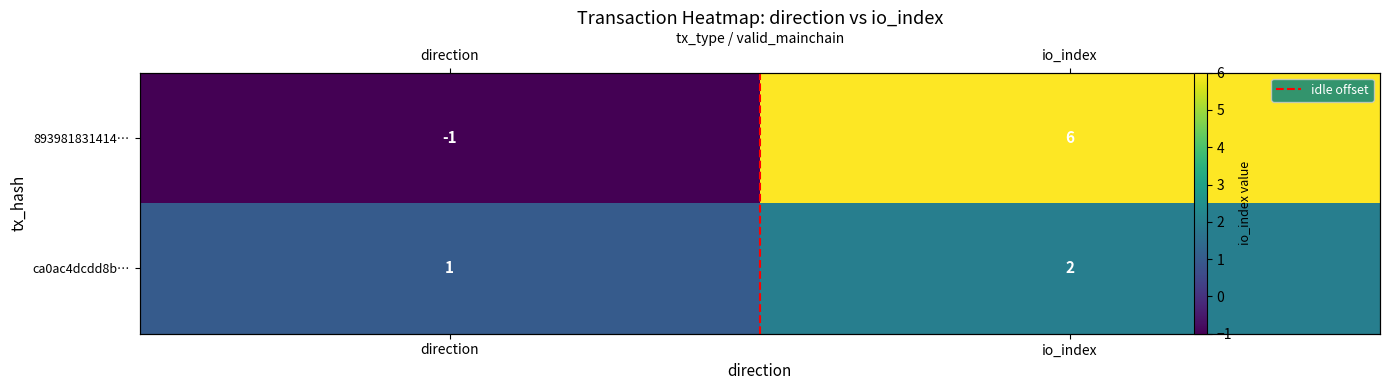

What is the minimum value shown in the chart?

-1